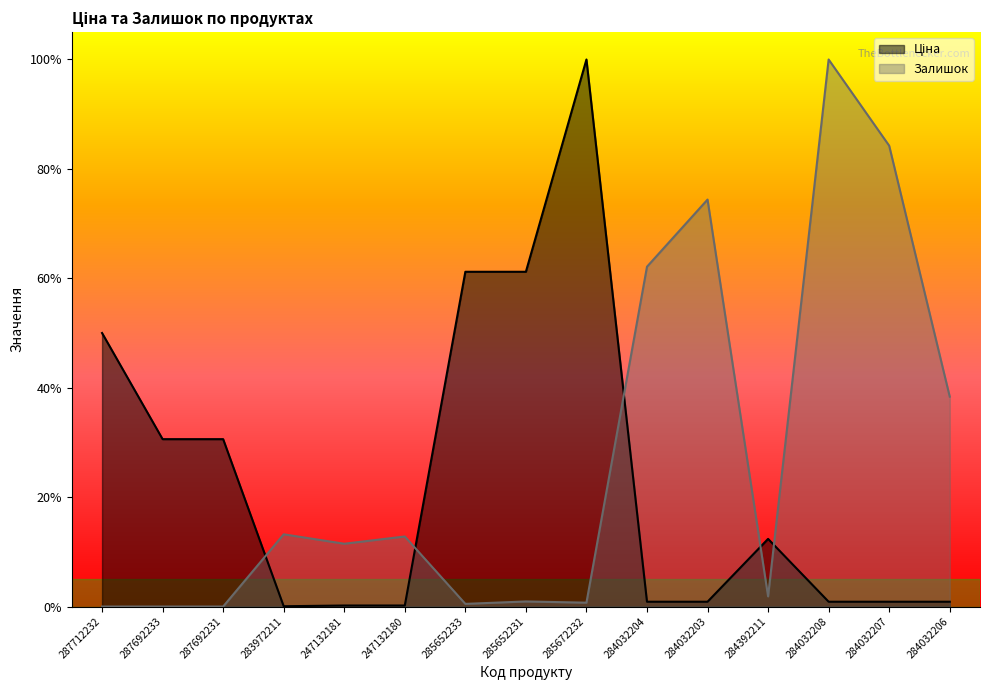

What is the sum of the Залишок values at 285672232 and 247132180?

0.1